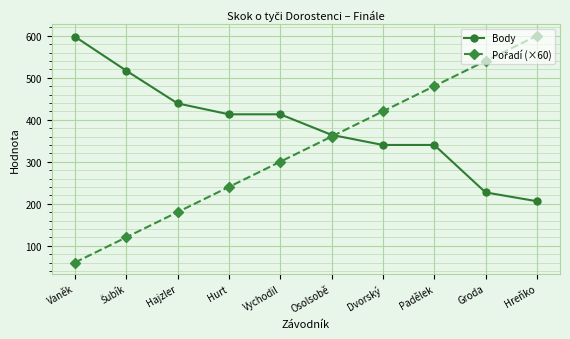

What is the label of the 4th point from the right?

Dvorský